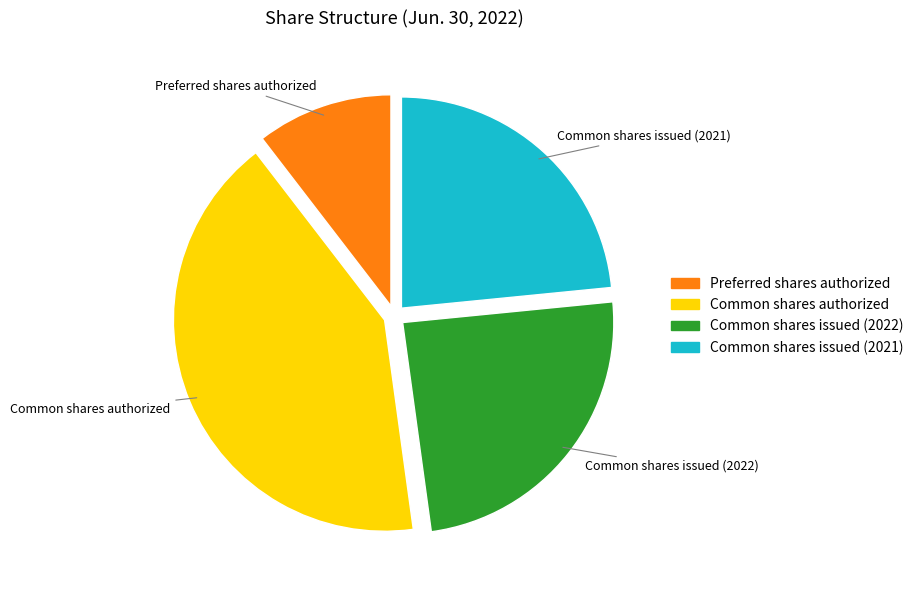

Approximately how many times larger is the value at Common shares authorized compared to Preferred shares authorized?

4.0